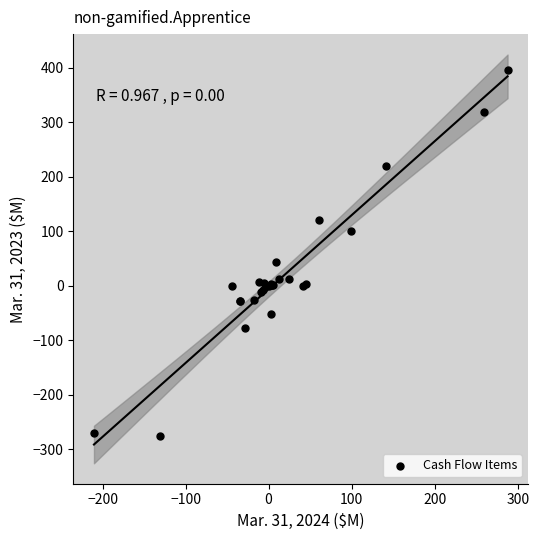

What Y value in the scatter plot is closest to 60?

44.1